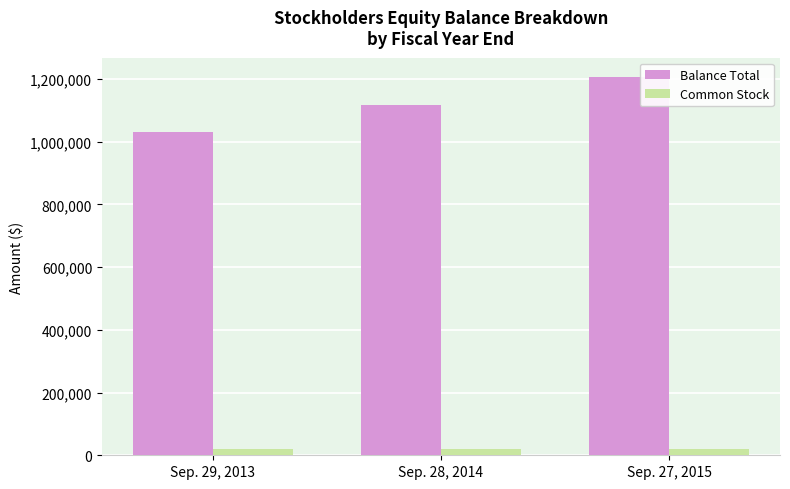

The value of Balance Total at Sep. 27, 2015 is 1207200. True or false?

True